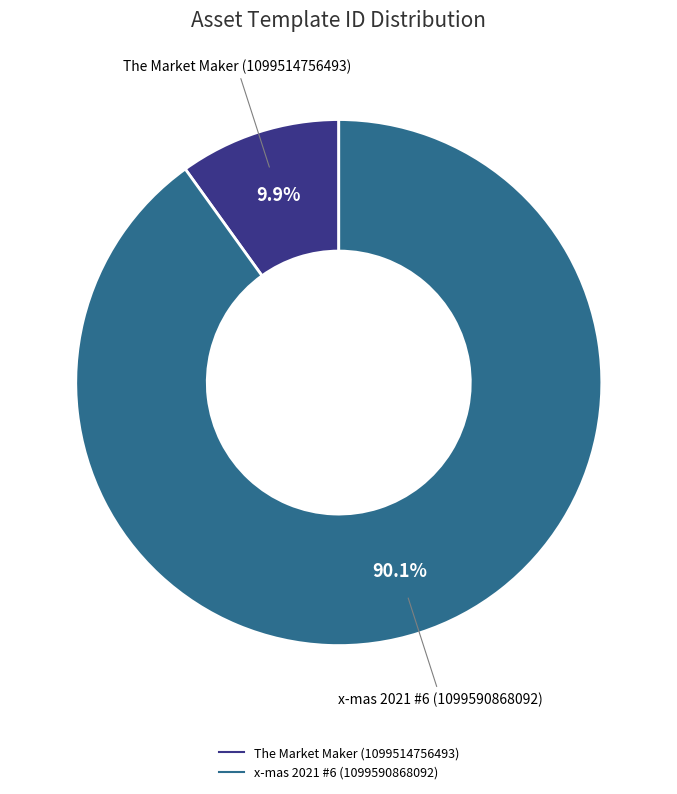

To the nearest percent, what is the combined percentage of The Market Maker (1099514756493) and x-mas 2021 #6 (1099590868092)?

100%